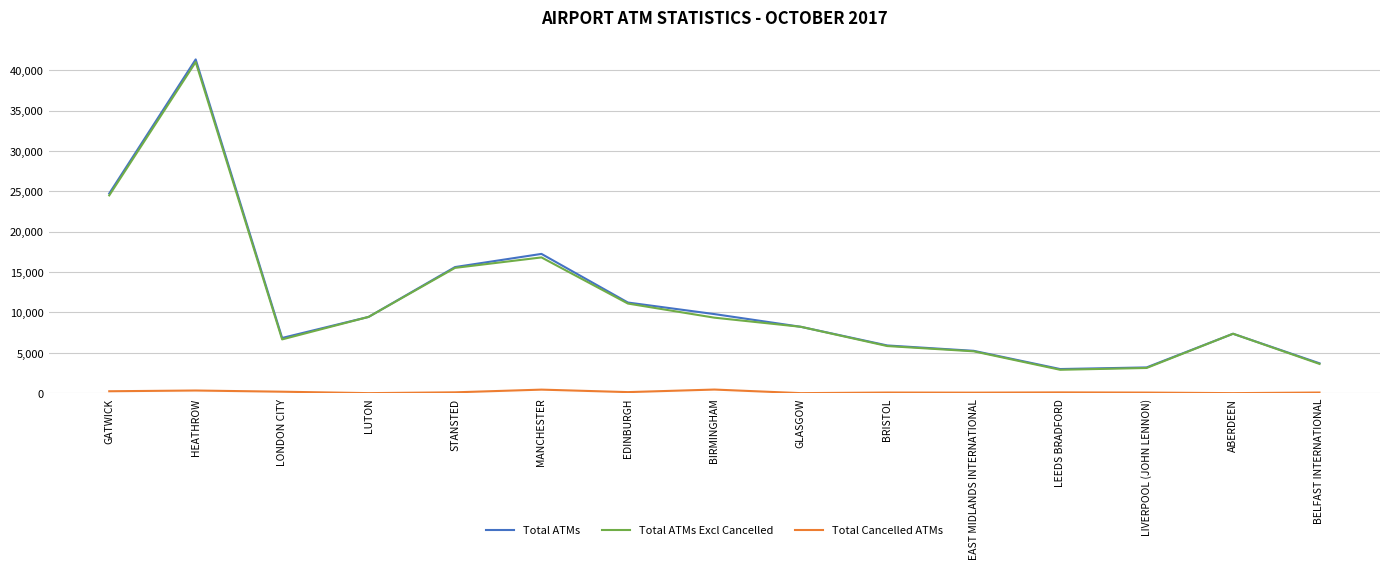

Is the value of Total ATMs at LONDON CITY greater than the value of Total Cancelled ATMs at GLASGOW?

Yes